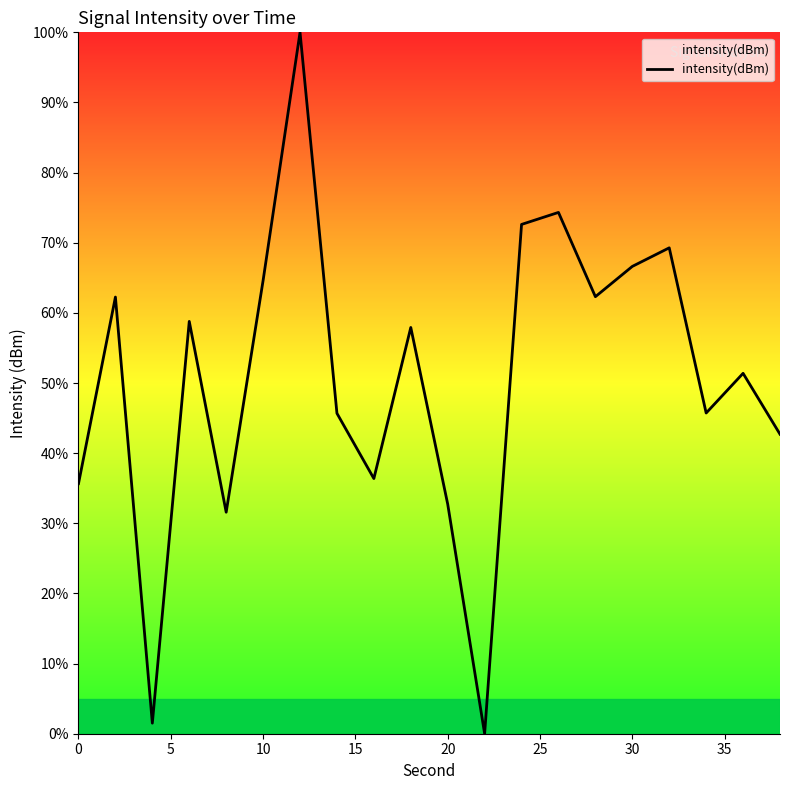

What is the greatest value displayed?

100.0